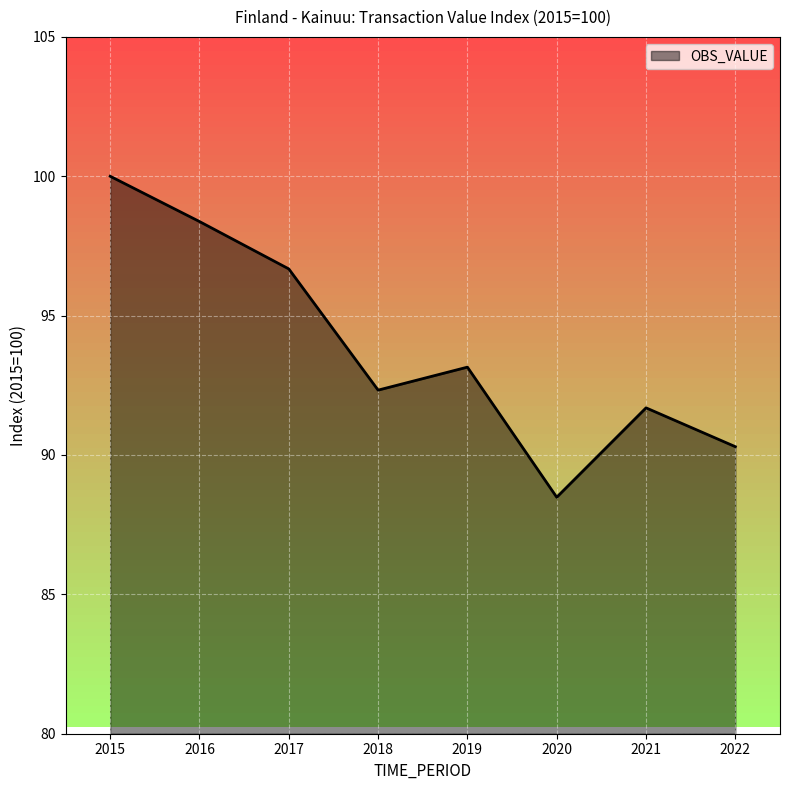

List the labels in order of value, smallest first.

2020, 2022, 2021, 2018, 2019, 2017, 2016, 2015